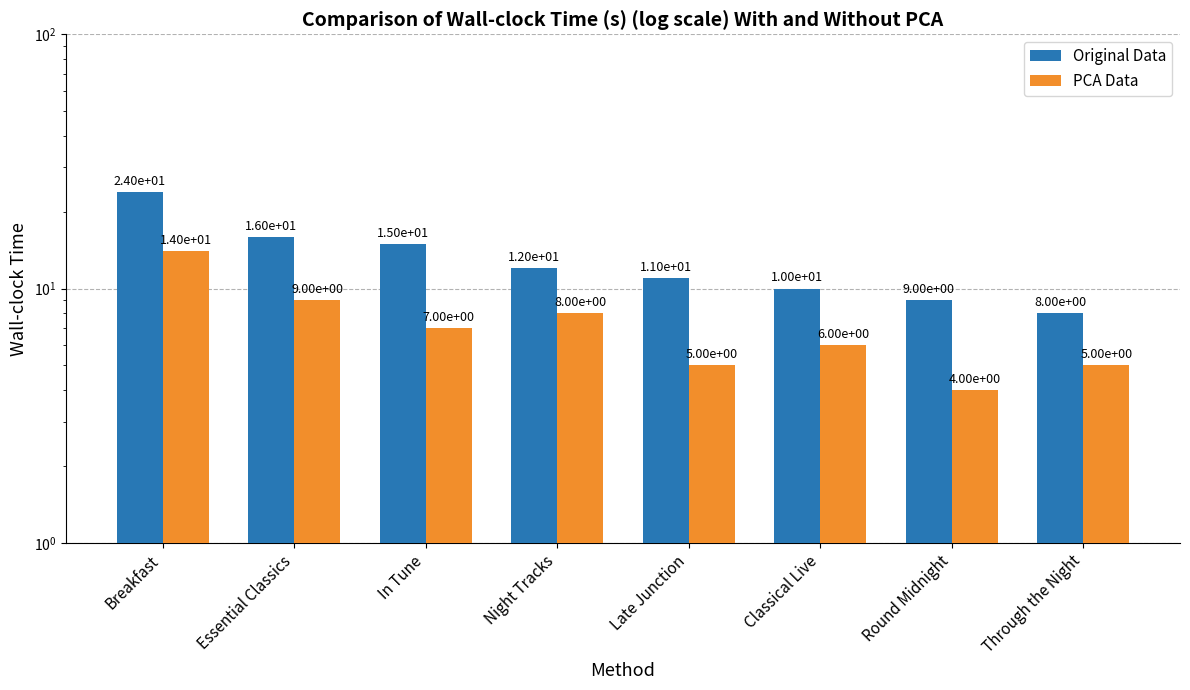

The PCA Data series shows 8 at Night Tracks. True or false?

True